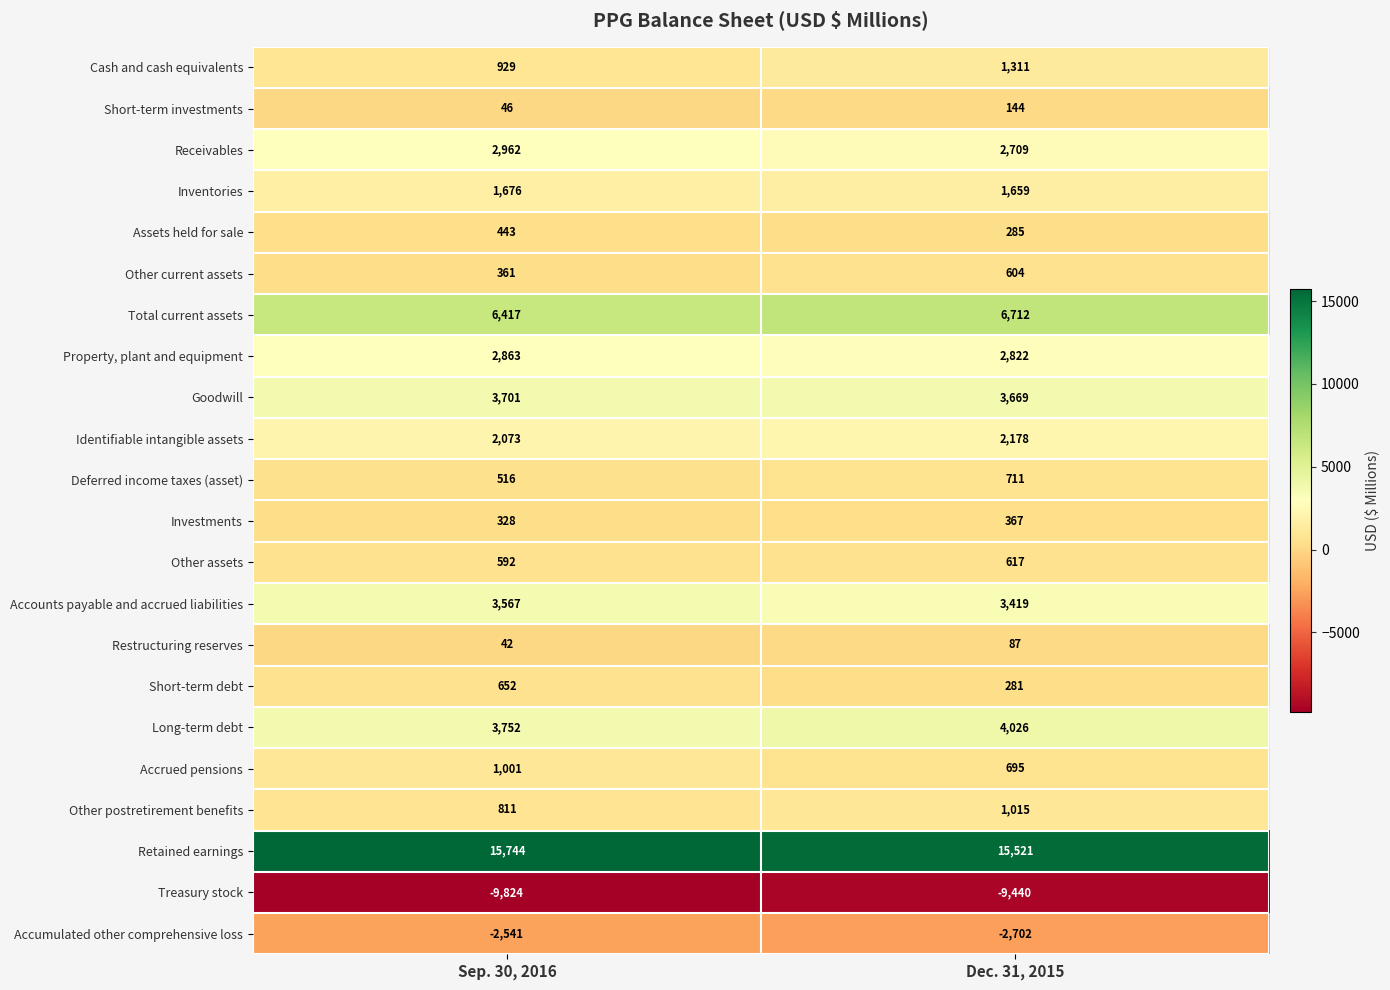

The value of Other postretirement benefits at Sep. 30, 2016 is 257. True or false?

False